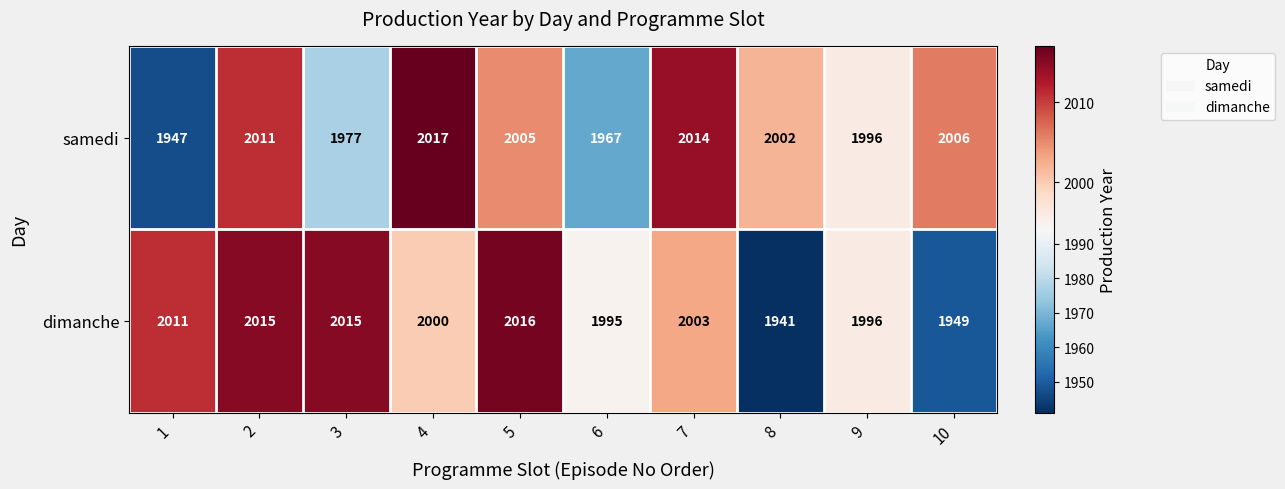

Reading left to right, transcribe all the data shown in this chart.

samedi: 1947	2011	1977	2017	2005	1967	2014	2002	1996	2006
dimanche: 2011	2015	2015	2000	2016	1995	2003	1941	1996	1949